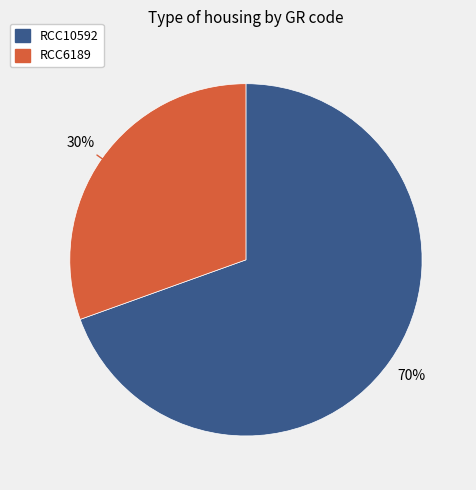

What is the largest slice in the pie chart?

RCC10592